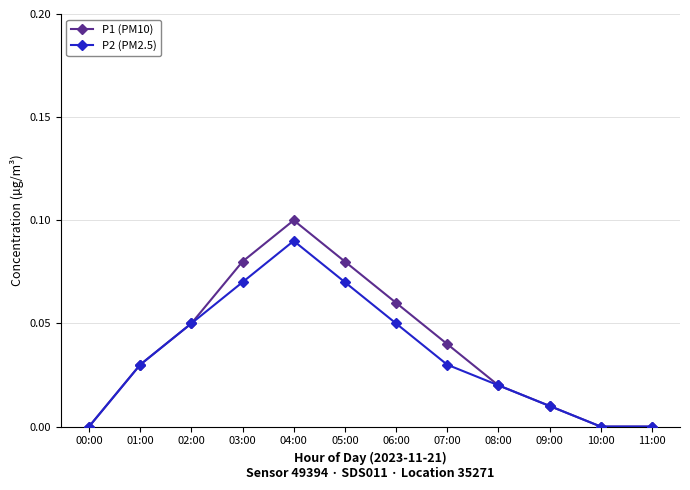

How many series are shown in this chart?

2